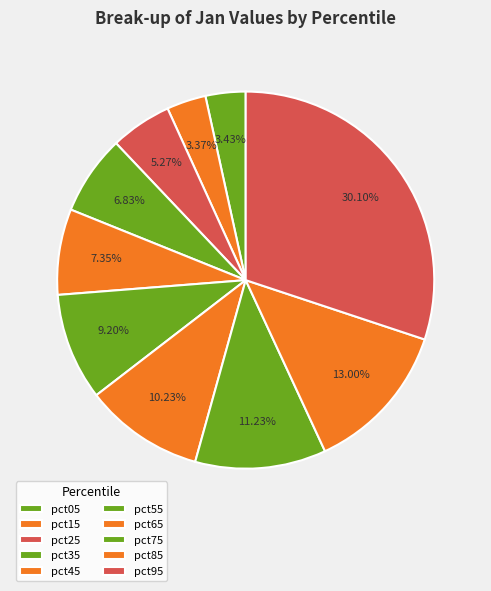

Count the number of slices in the pie.

10